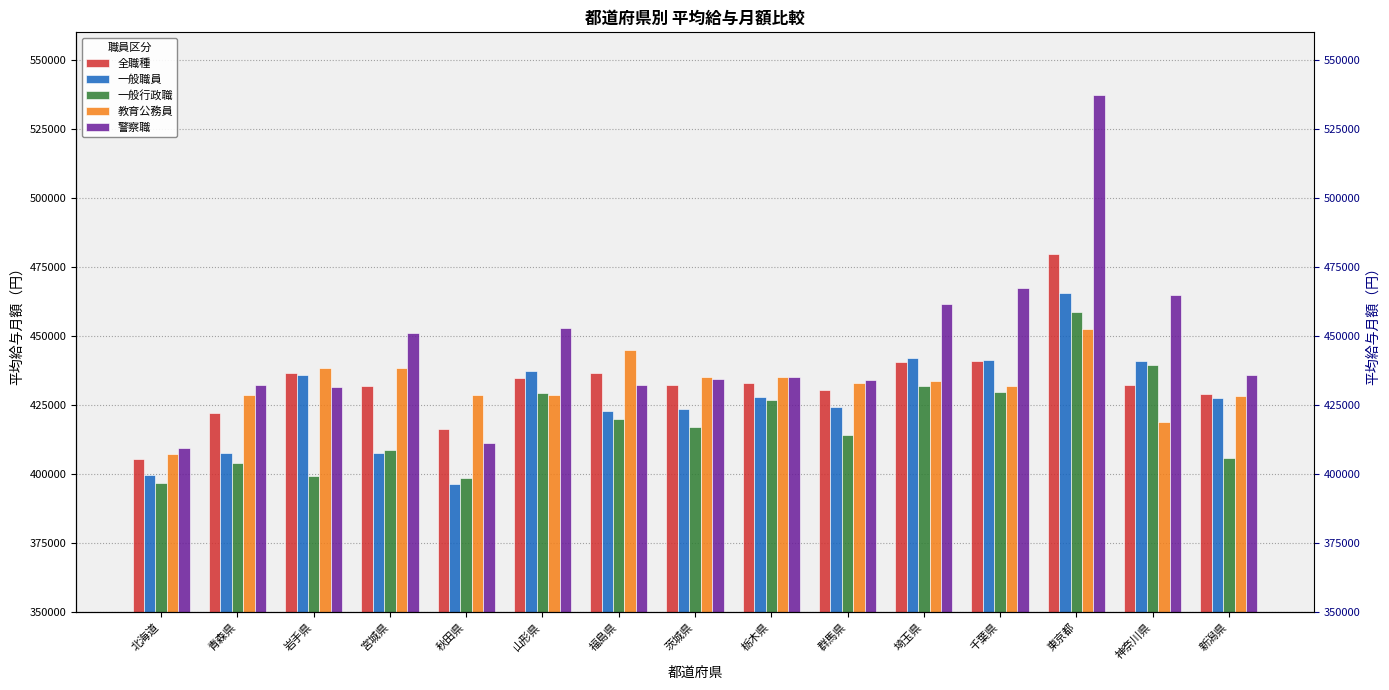

Between 岩手県 and 秋田県, which is larger?

岩手県